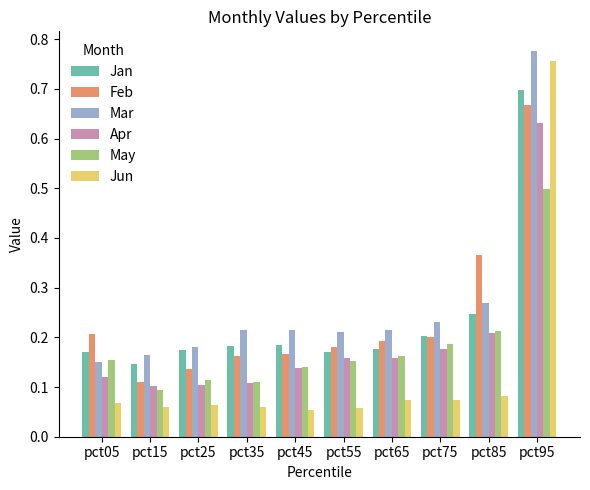

What is the sum of all Apr values?

1.9